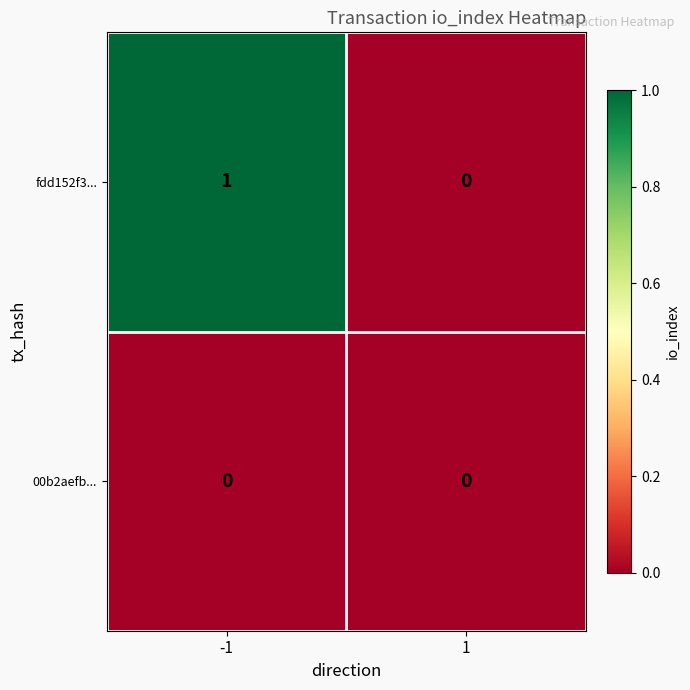

True or false: 00b2aefb... has a value of 0 at -1.

True